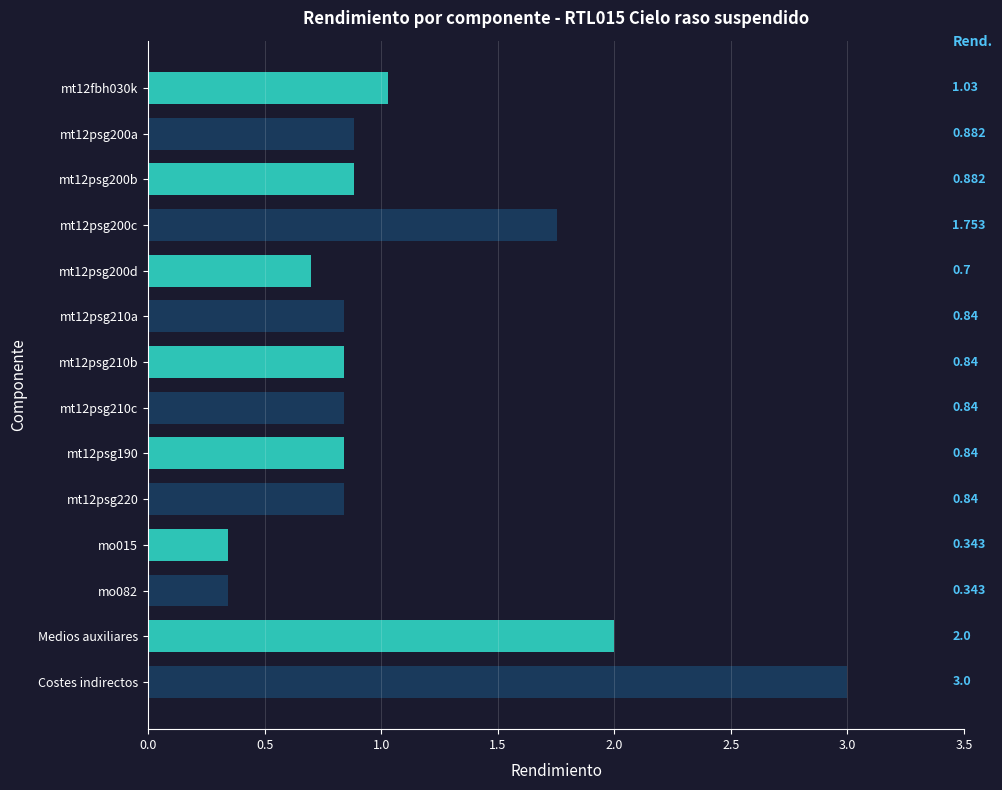

Between Costes indirectos and mt12psg200b, which is larger?

Costes indirectos